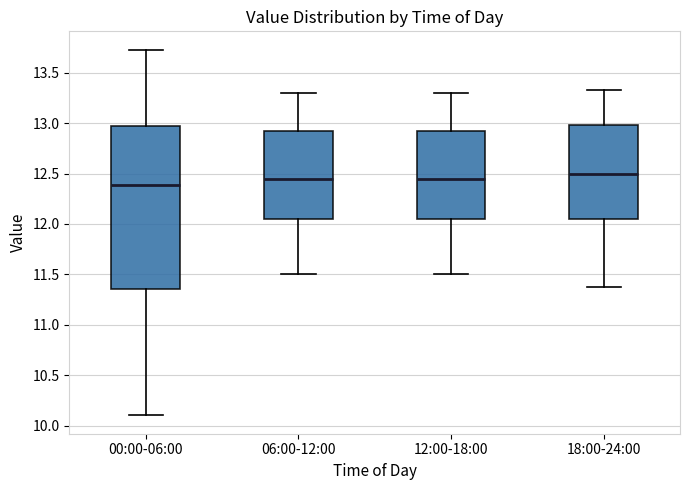

Reading left to right, read every box against the y-axis: the position of its median line, the range the box covers, and the ends of its whiskers. The values are not printed on the chart, so give them approximately, as read against the axis.

00:00-06:00: median 12.40, box 11.35 to 12.95, whiskers 10.10 to 13.75
06:00-12:00: median 12.45, box 12.05 to 12.95, whiskers 11.50 to 13.30
12:00-18:00: median 12.45, box 12.05 to 12.95, whiskers 11.50 to 13.30
18:00-24:00: median 12.50, box 12.05 to 13.00, whiskers 11.35 to 13.35